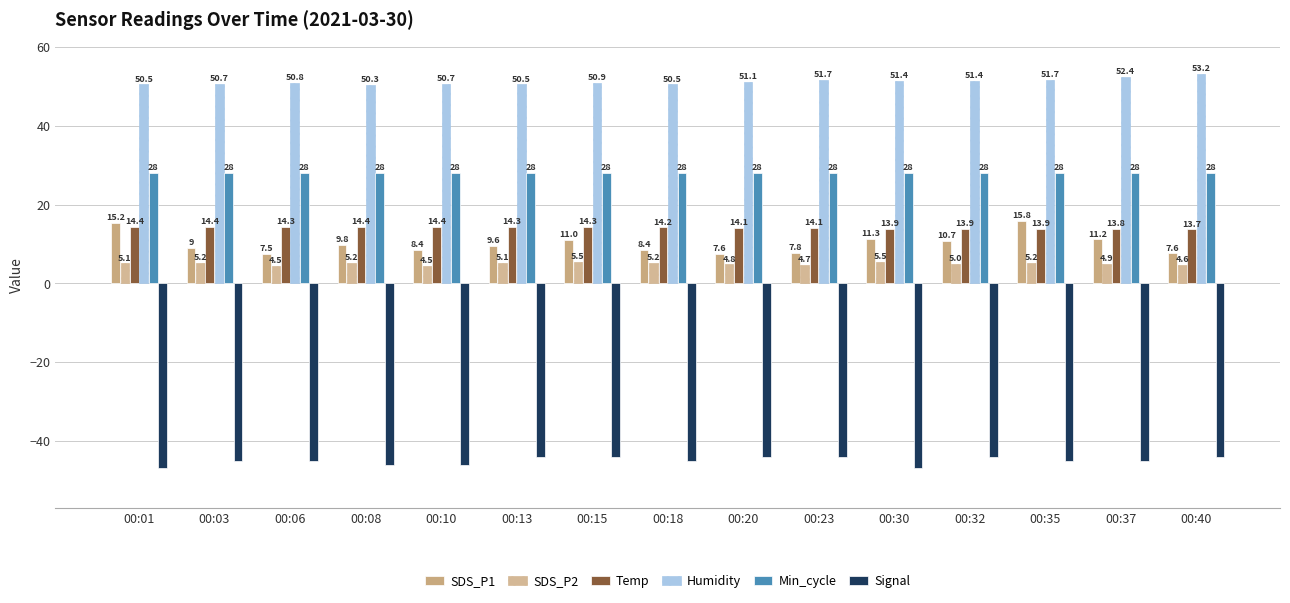

How many data points in Signal are less than -45?

4